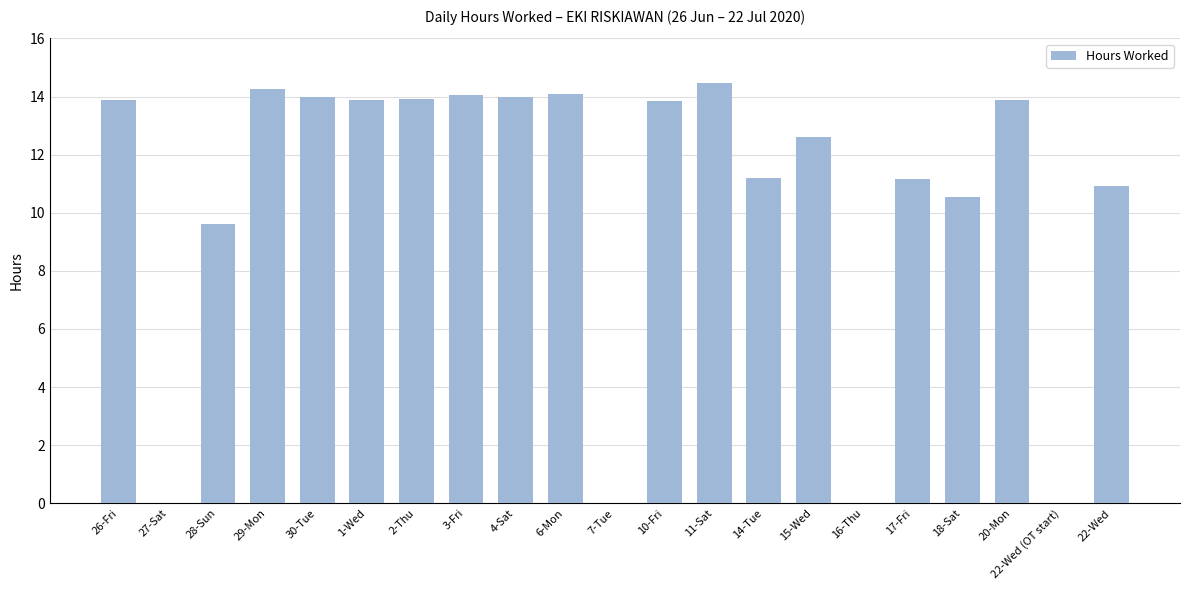

Between 14-Tue and 22-Wed (OT start), which is larger?

14-Tue